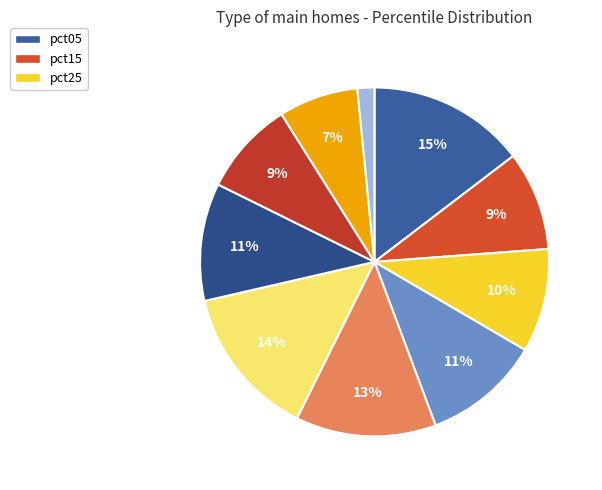

Count the number of slices in the pie.

10